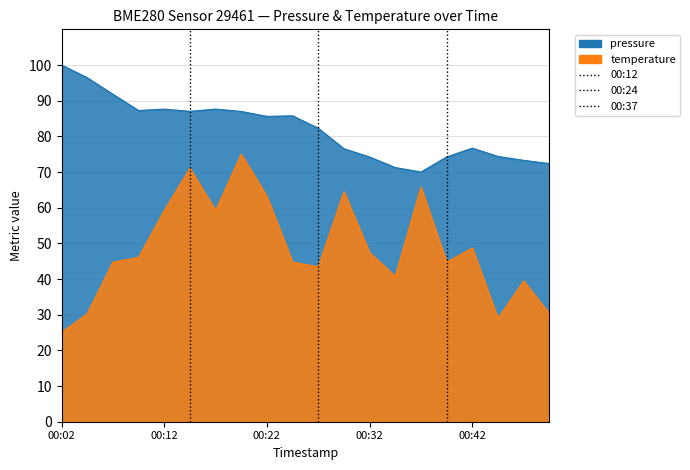

At which category is the sum across all series the highest?

00:19